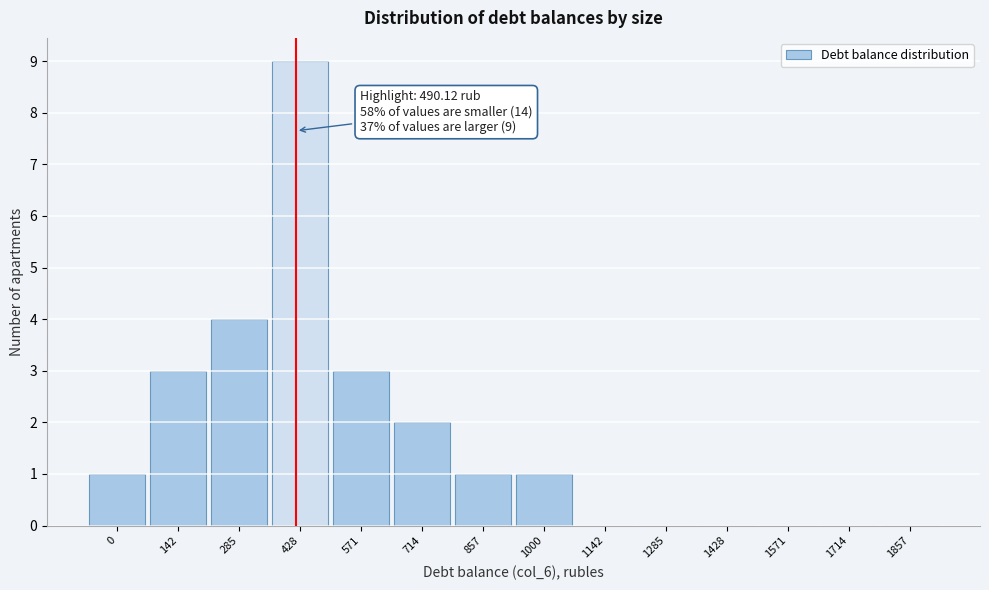

Reading left to right, list all the values displayed in this chart.

0=1	142=3	285=4	428=9	571=3	714=2	857=1	1000=1	1142=0	1285=0	1428=0	1571=0	1714=0	1857=0